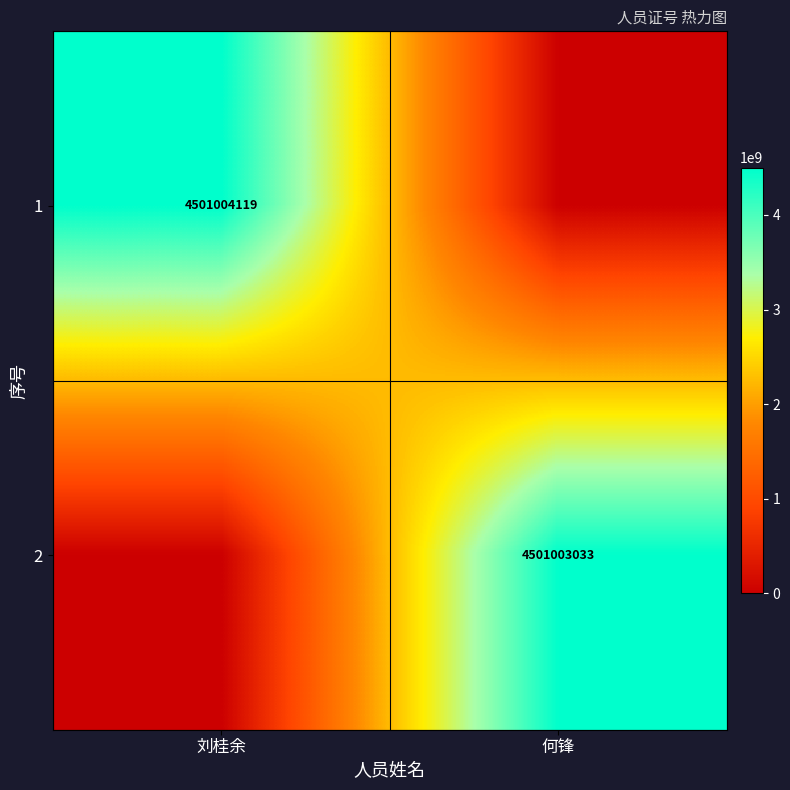

The 1 series shows 4501004119 at 刘桂余. True or false?

True